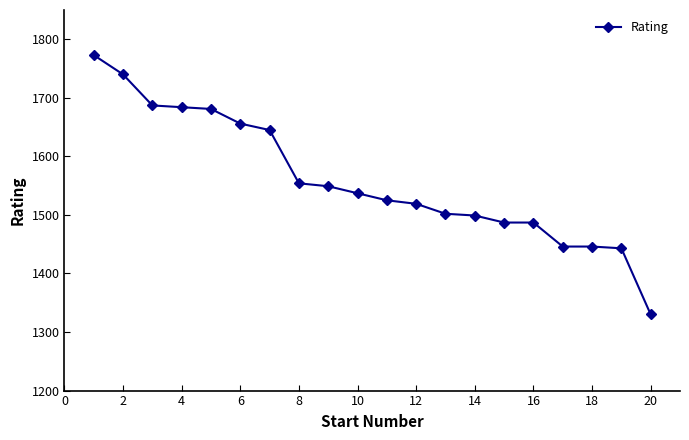

What is the difference between the maximum and second lowest values?

330